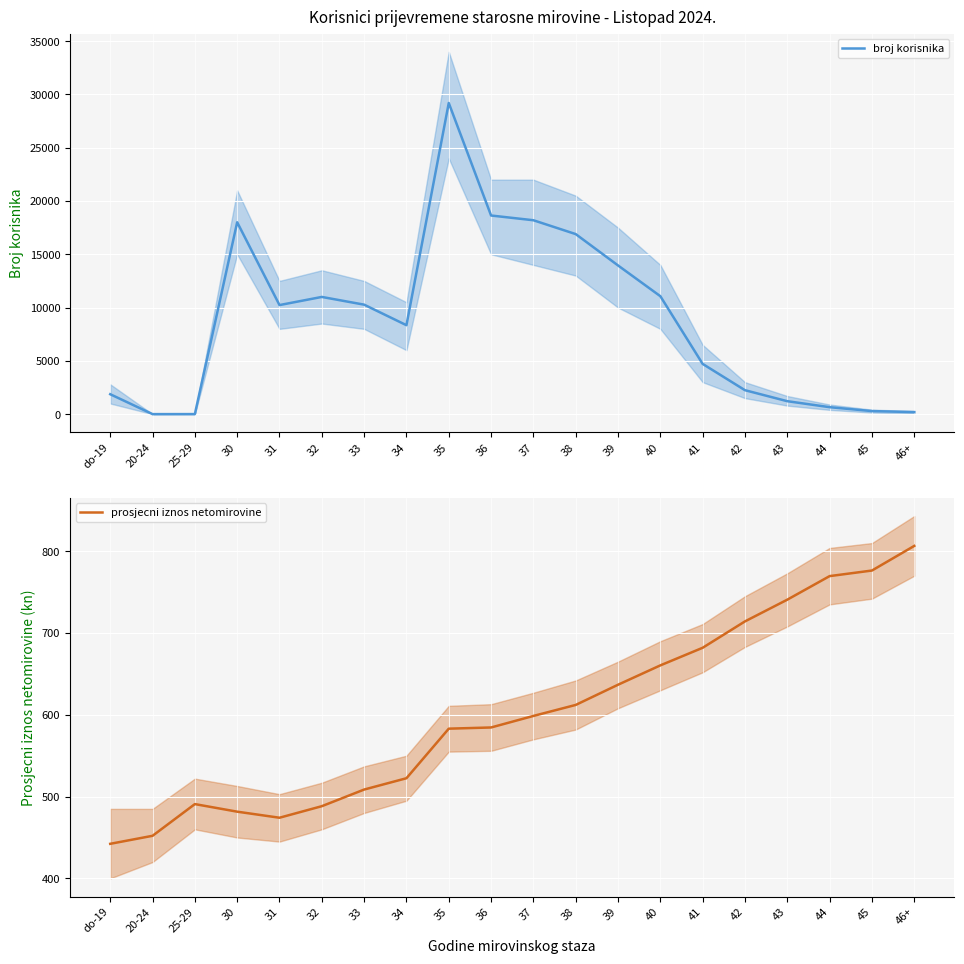

Which series has the largest range (max minus min)?

broj korisnika